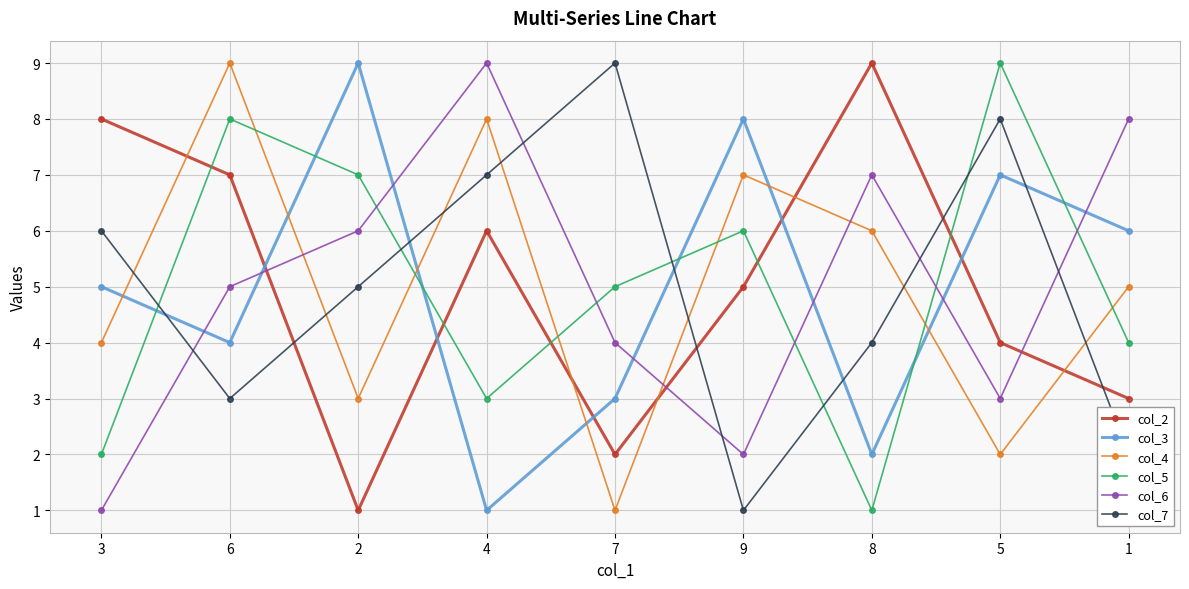

Does the chart have visible grid lines?

Yes